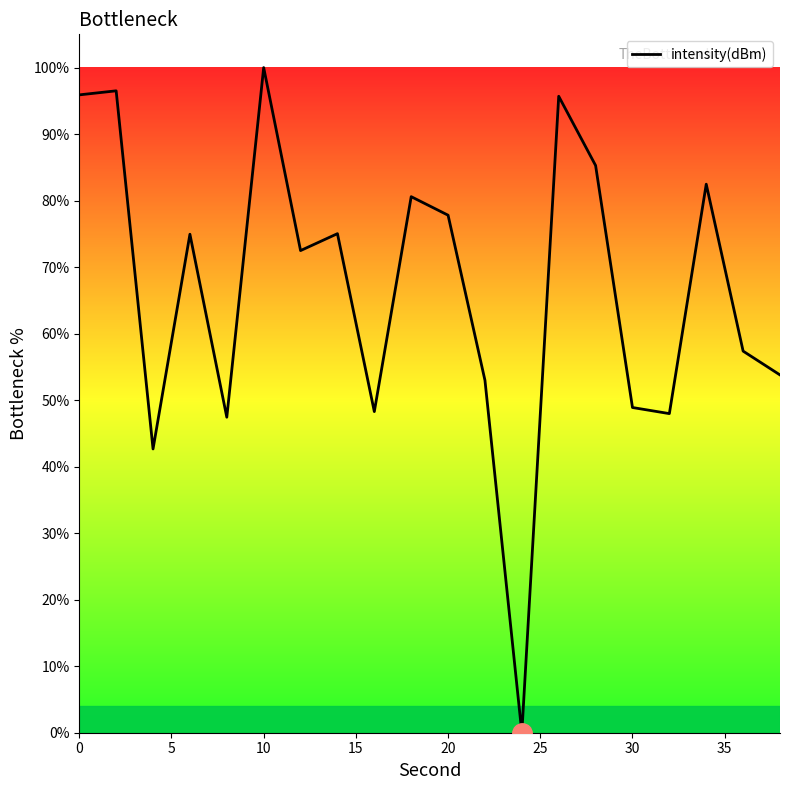

What is the maximum value shown in the chart?

100.0